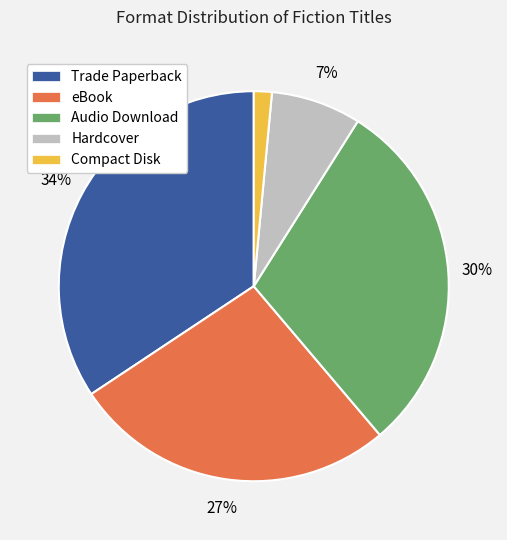

How many slices are in this pie chart?

5